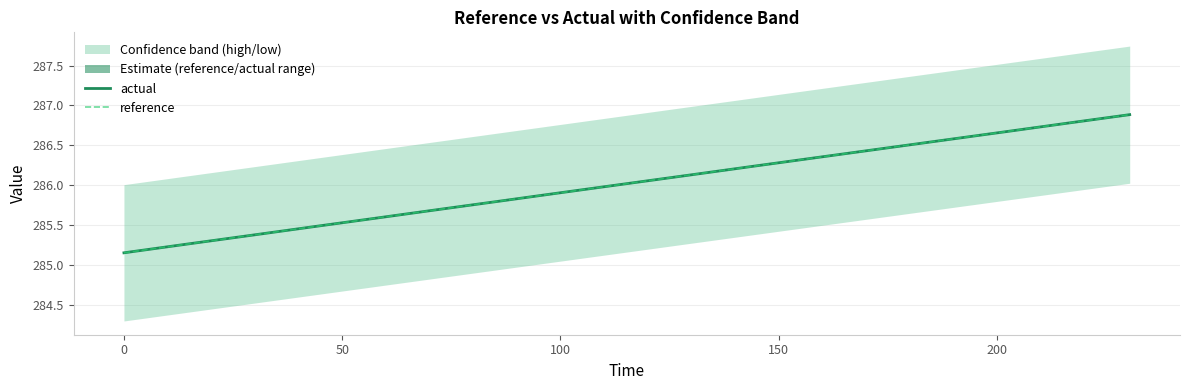

At how many categories does at least one series exceed 286?

9